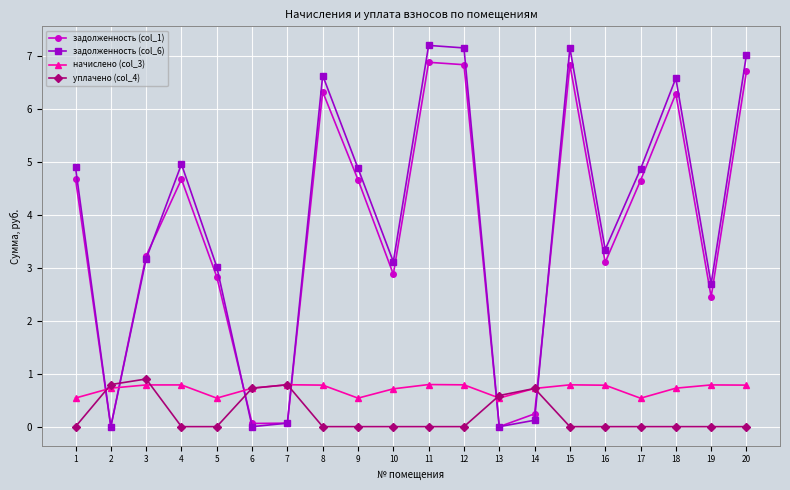

What is the total value across all series at 20?

14.5